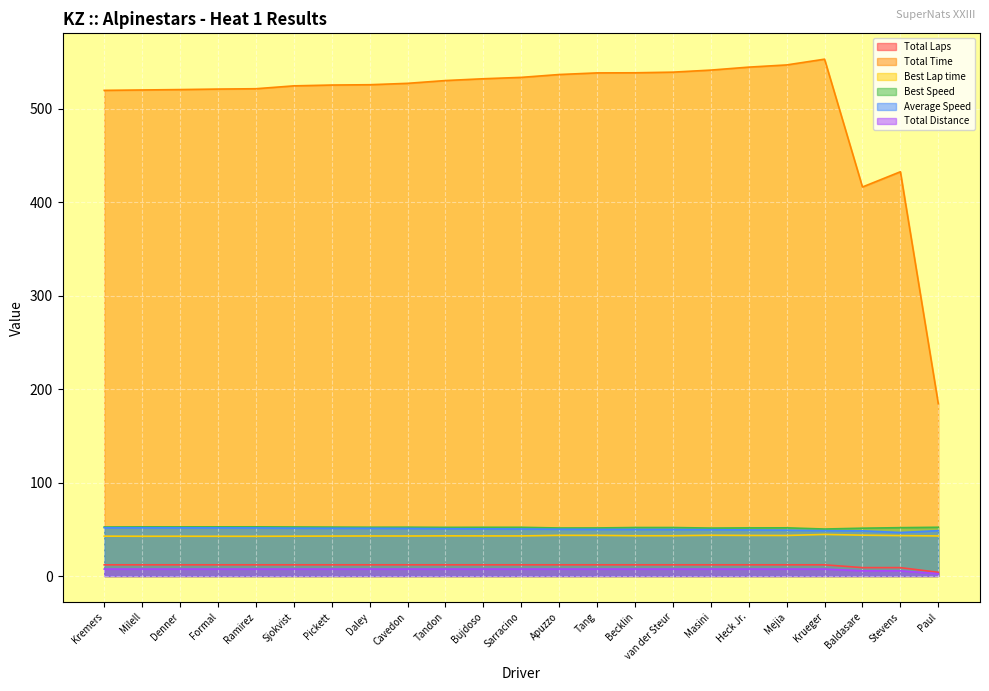

What is the total value across all series at Daley?

691.5